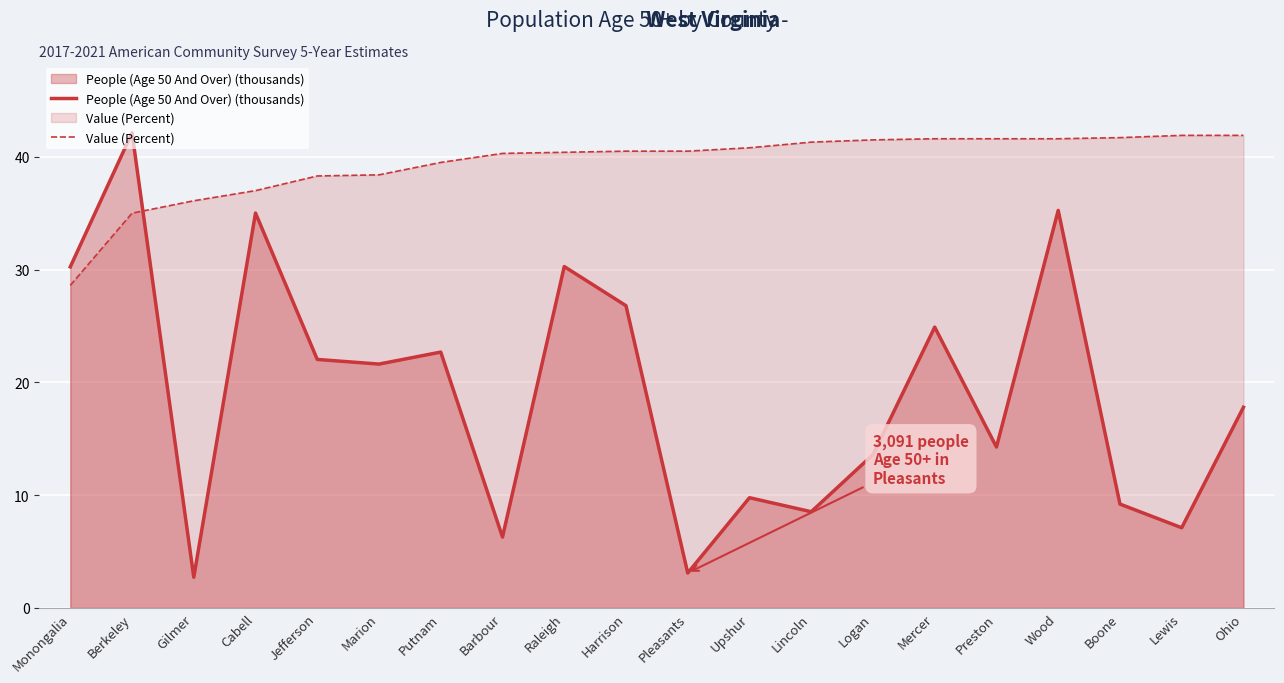

At which category is the sum across all series the highest?

Berkeley